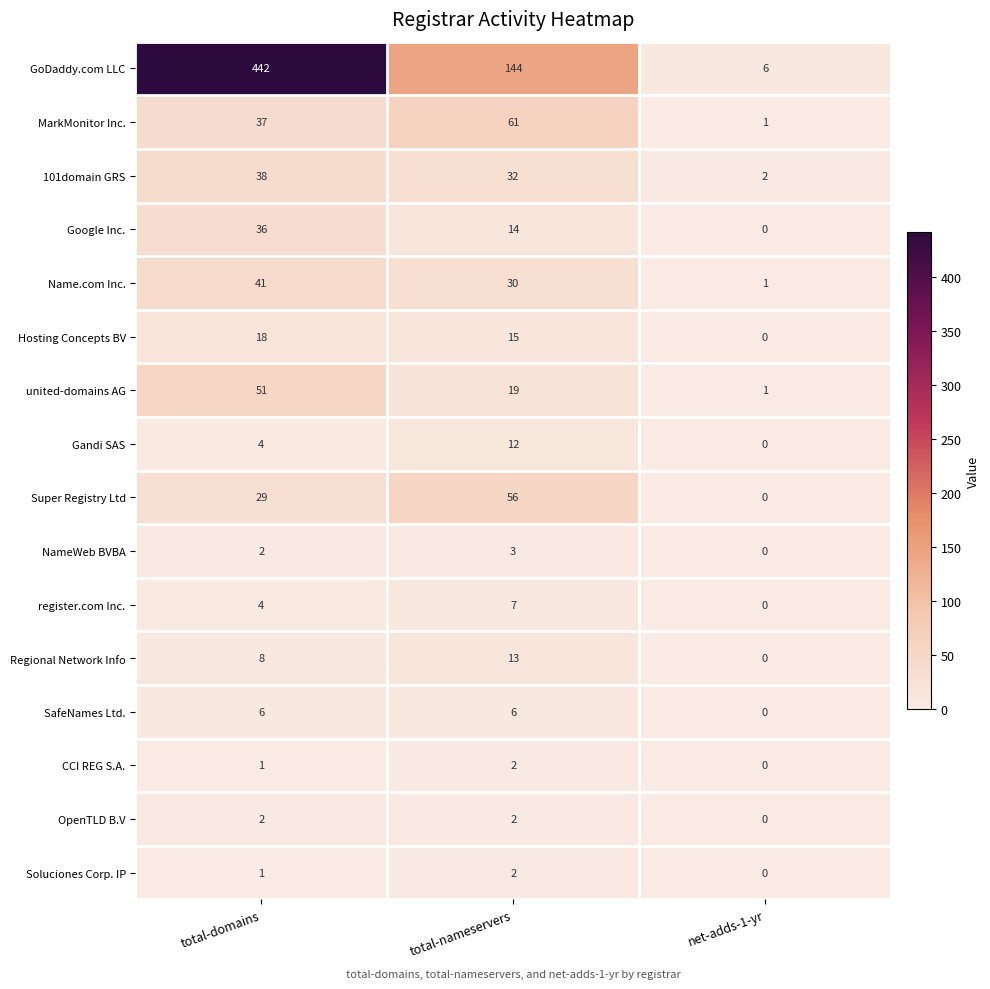

Which series has the widest spread of values?

GoDaddy.com LLC